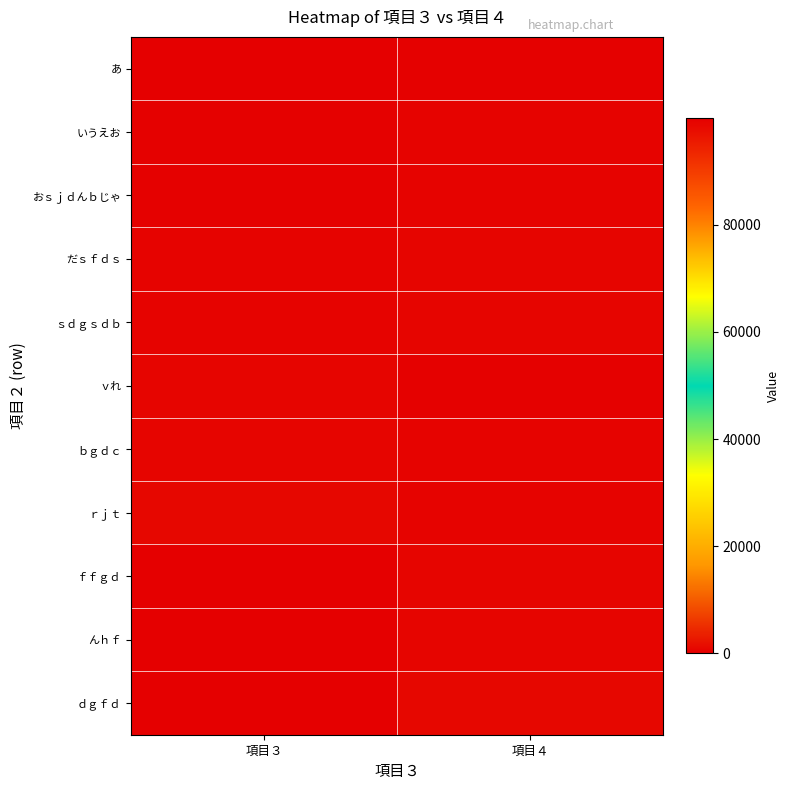

Rank the series by their maximum value, from lowest to highest.

あ, いうえお, おｓｊｄんｂじゃ, だｓｆｄｓ, ｖれ, ｓｄｇｓｄｂ, ｂｇｄｃ, んｈｆ, ｒｊｔ, ｄｇｆｄ, ｆｆｇｄ